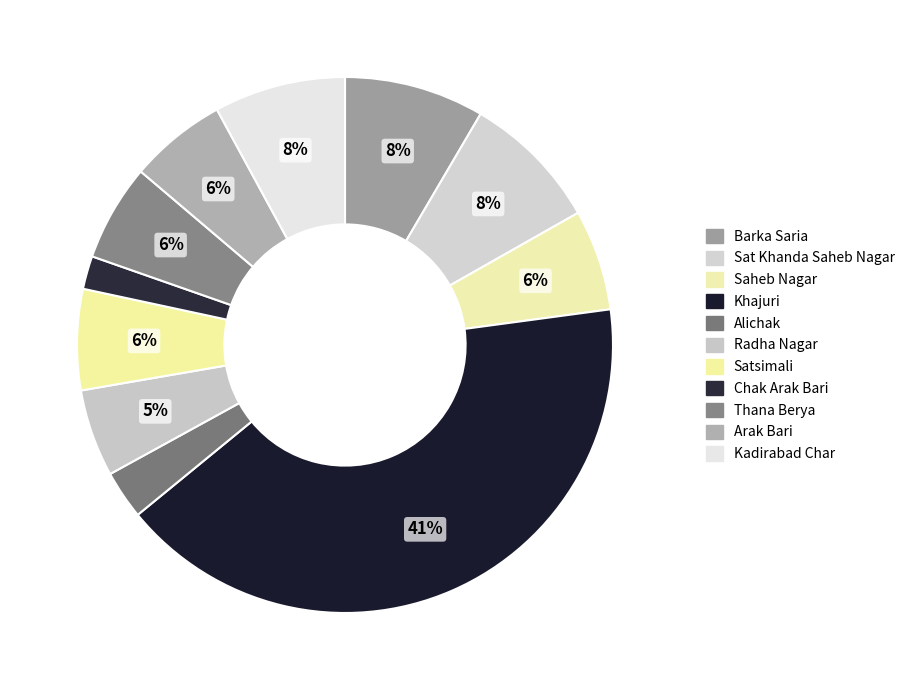

Does Thana Berya account for over 50% of the chart?

No